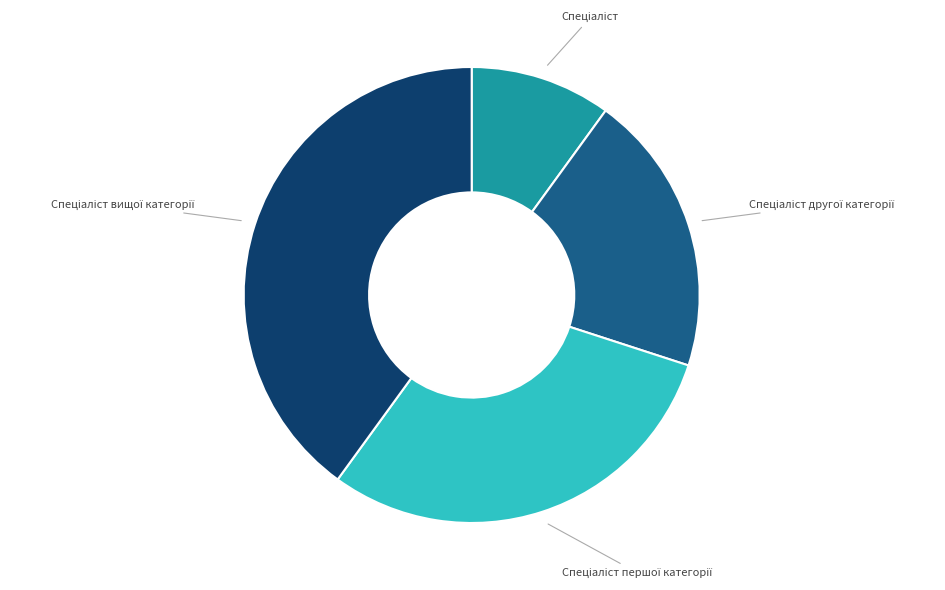

Does any single category account for the majority?

No